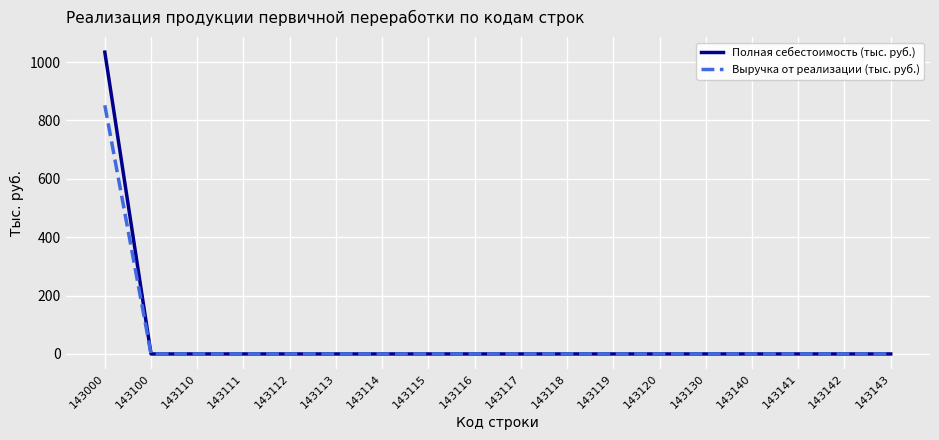

Reading right to left, what are all the values shown in this chart?

Полная себестоимость (тыс. руб.): 143143=0	143142=0	143141=0	143140=0	143130=0	143120=0	143119=0	143118=0	143117=0	143116=0	143115=0	143114=0	143113=0	143112=0	143111=0	143110=0	143100=0	143000=1034
Выручка от реализации (тыс. руб.): 143143=0	143142=0	143141=0	143140=0	143130=0	143120=0	143119=0	143118=0	143117=0	143116=0	143115=0	143114=0	143113=0	143112=0	143111=0	143110=0	143100=0	143000=852